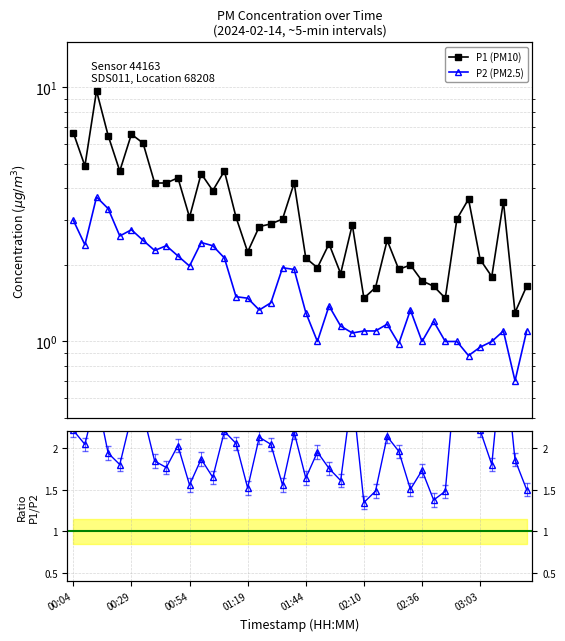

Which series has the largest total across all categories?

P1 (PM10)